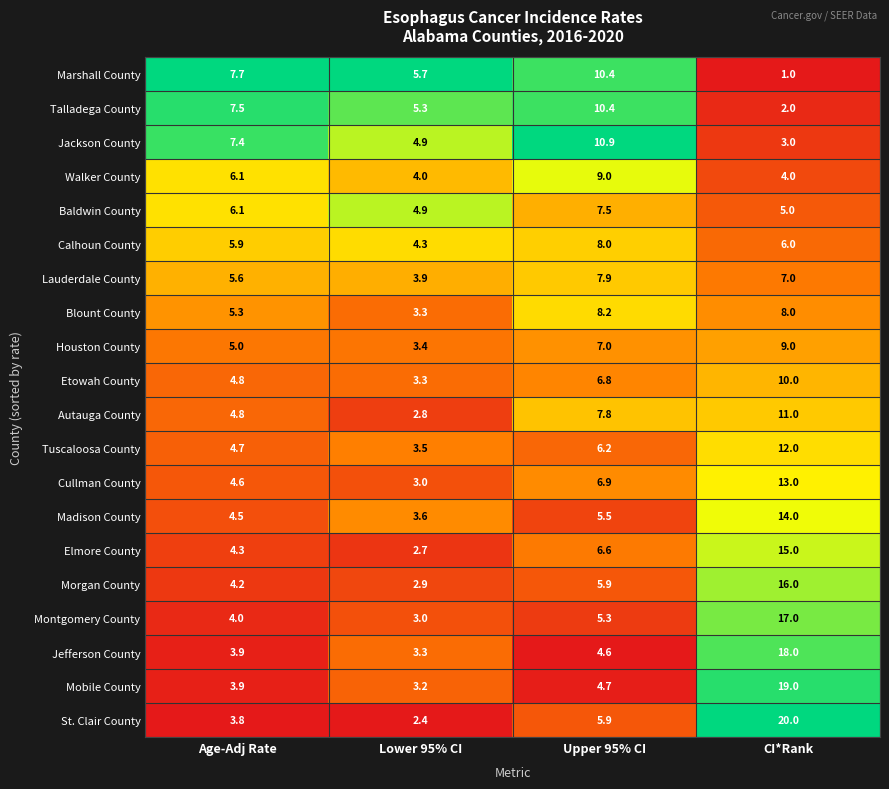

What is the spread (max minus min) of values at Upper 95% CI?

6.3